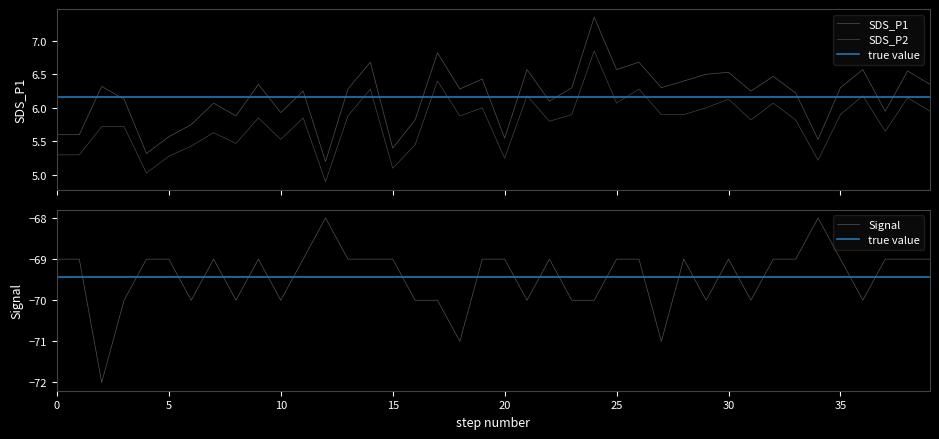

True or false: SDS_P2 and SDS_P1 intersect in this chart.

False